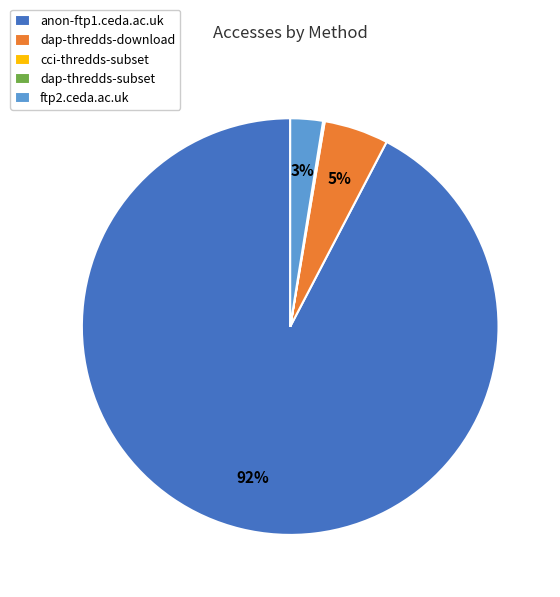

The anon-ftp1.ceda.ac.uk slice represents 92% of the pie. True or false?

True